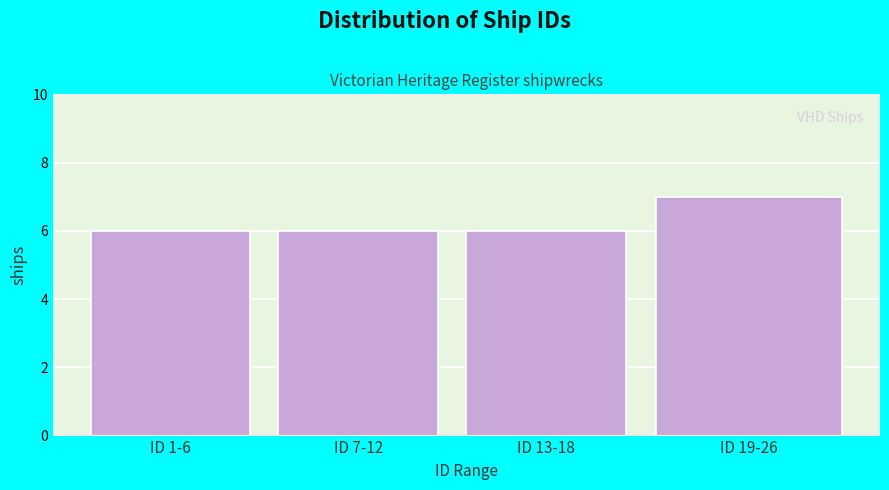

Reading left to right, list all the values displayed in this chart.

6	6	6	7